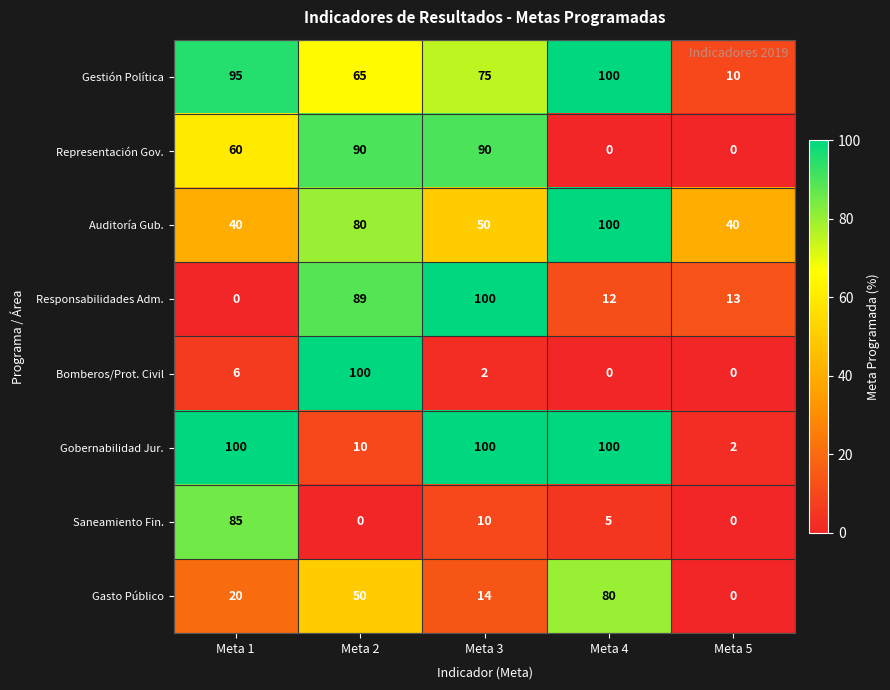

Is it true that Gasto Público equals 30 at Meta 1?

False